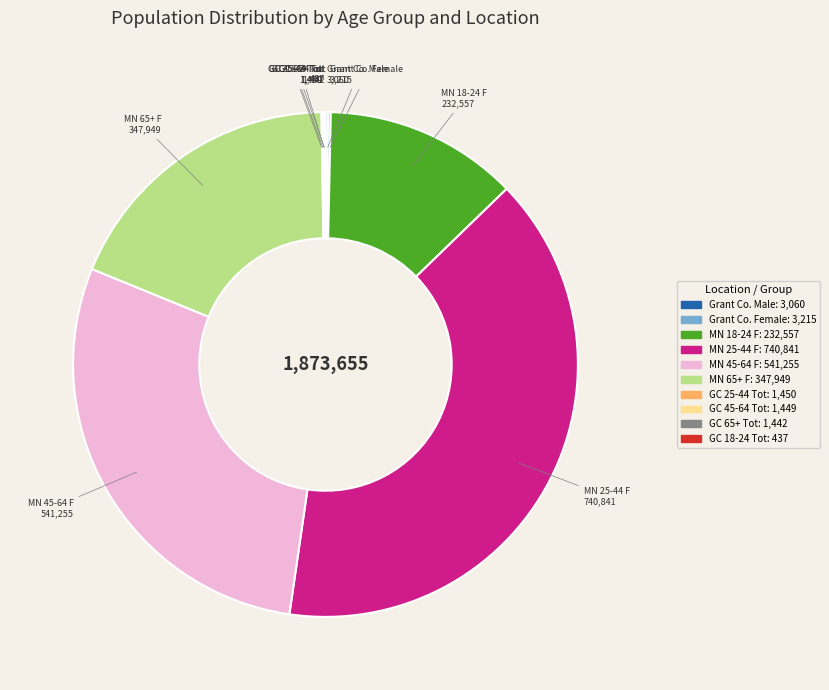

Is there a majority slice in this chart?

No